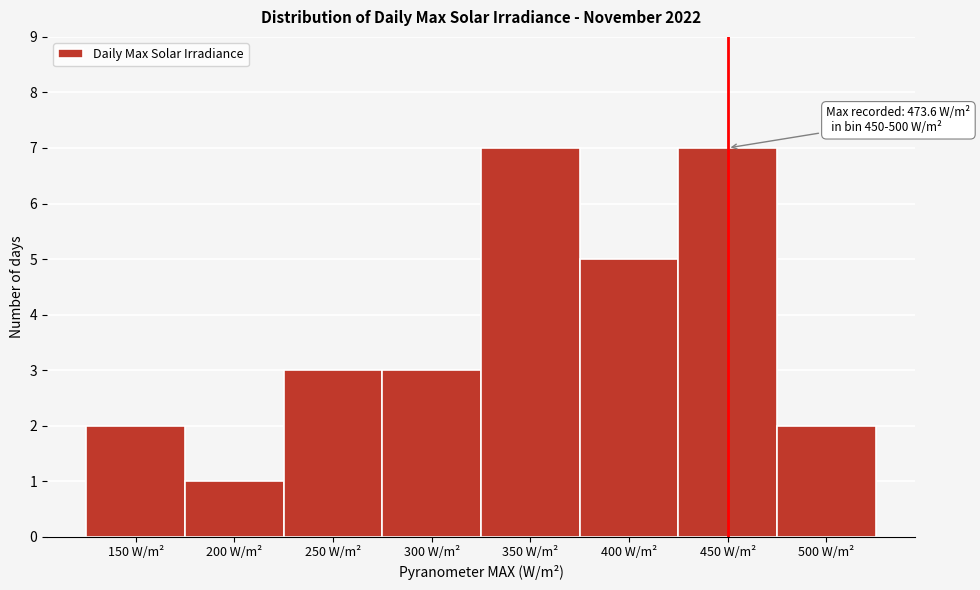

Reading left to right, extract all data points from this chart.

2	1	3	3	7	5	7	2